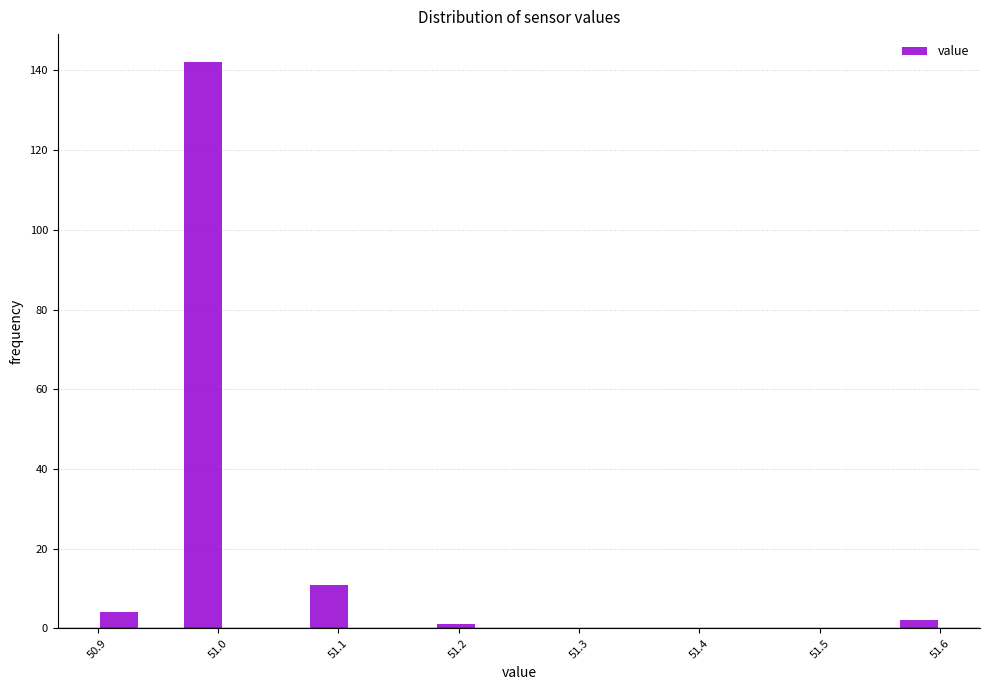

Read against the x-axis, roughly where is the centre of the tallest bar?

50.99